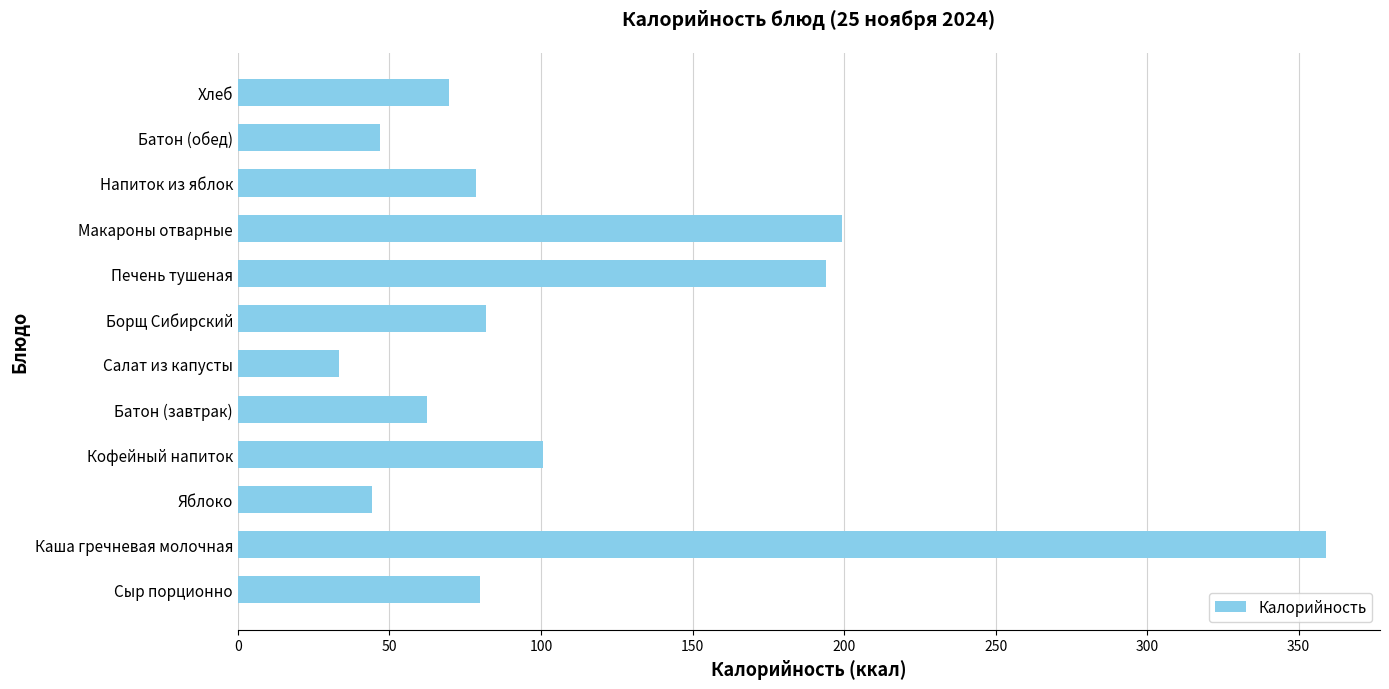

What is the difference between the second highest and second lowest values?

155.1